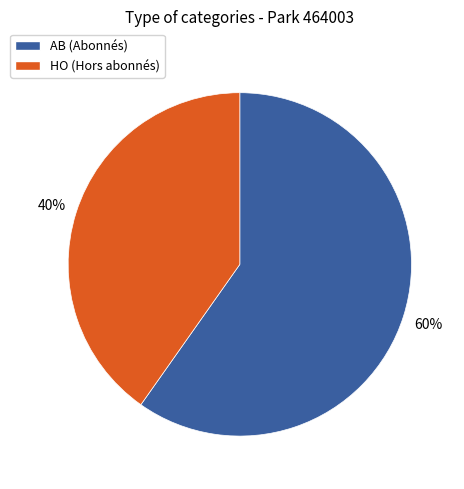

Is the sum of AB (Abonnés) and HO (Hors abonnés) greater than half?

Yes